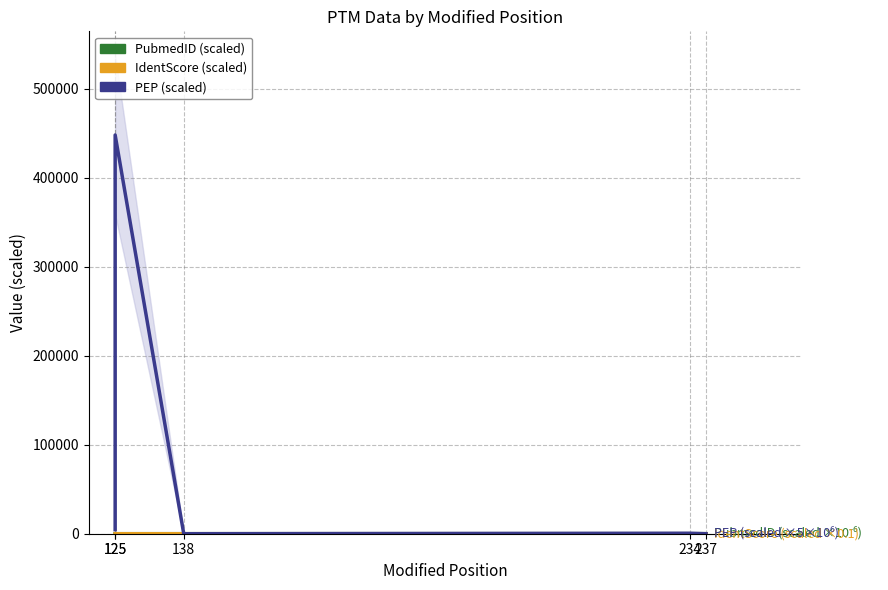

True or false: PubmedID (scaled ×10⁻⁶) has a value of 25.7 at 125.

True